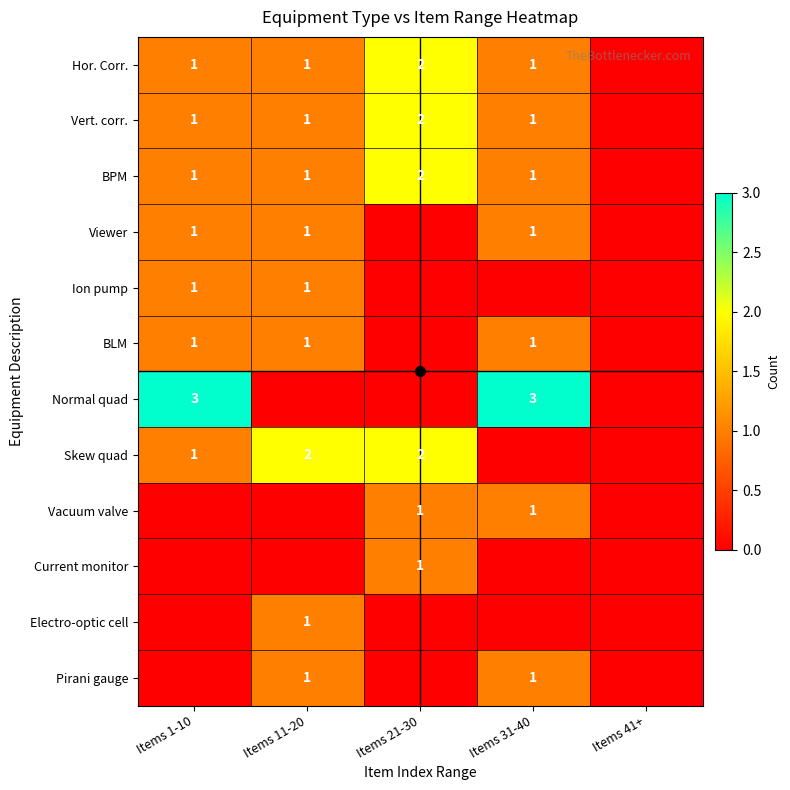

What is the sum of all Electro-optic cell values?

1